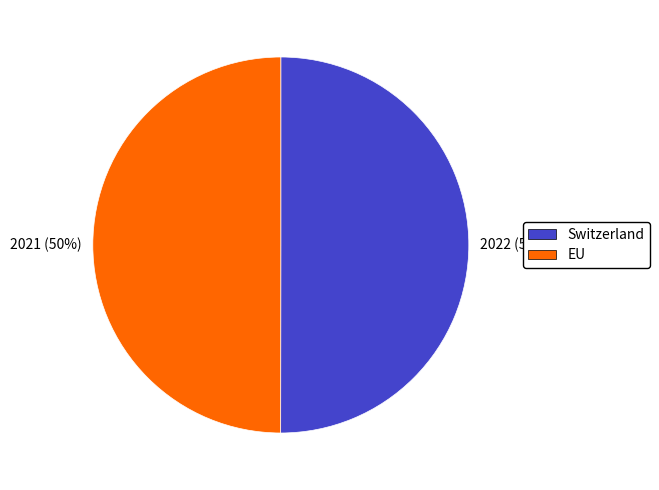

True or false: EU accounts for 50% of the total.

True